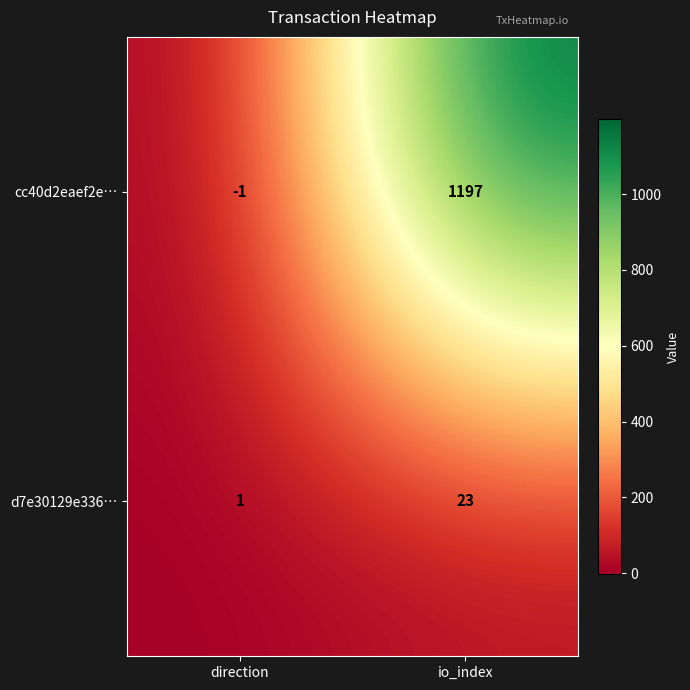

At direction, list the series in order from smallest to largest.

cc40d2eaef2e…, d7e30129e336…